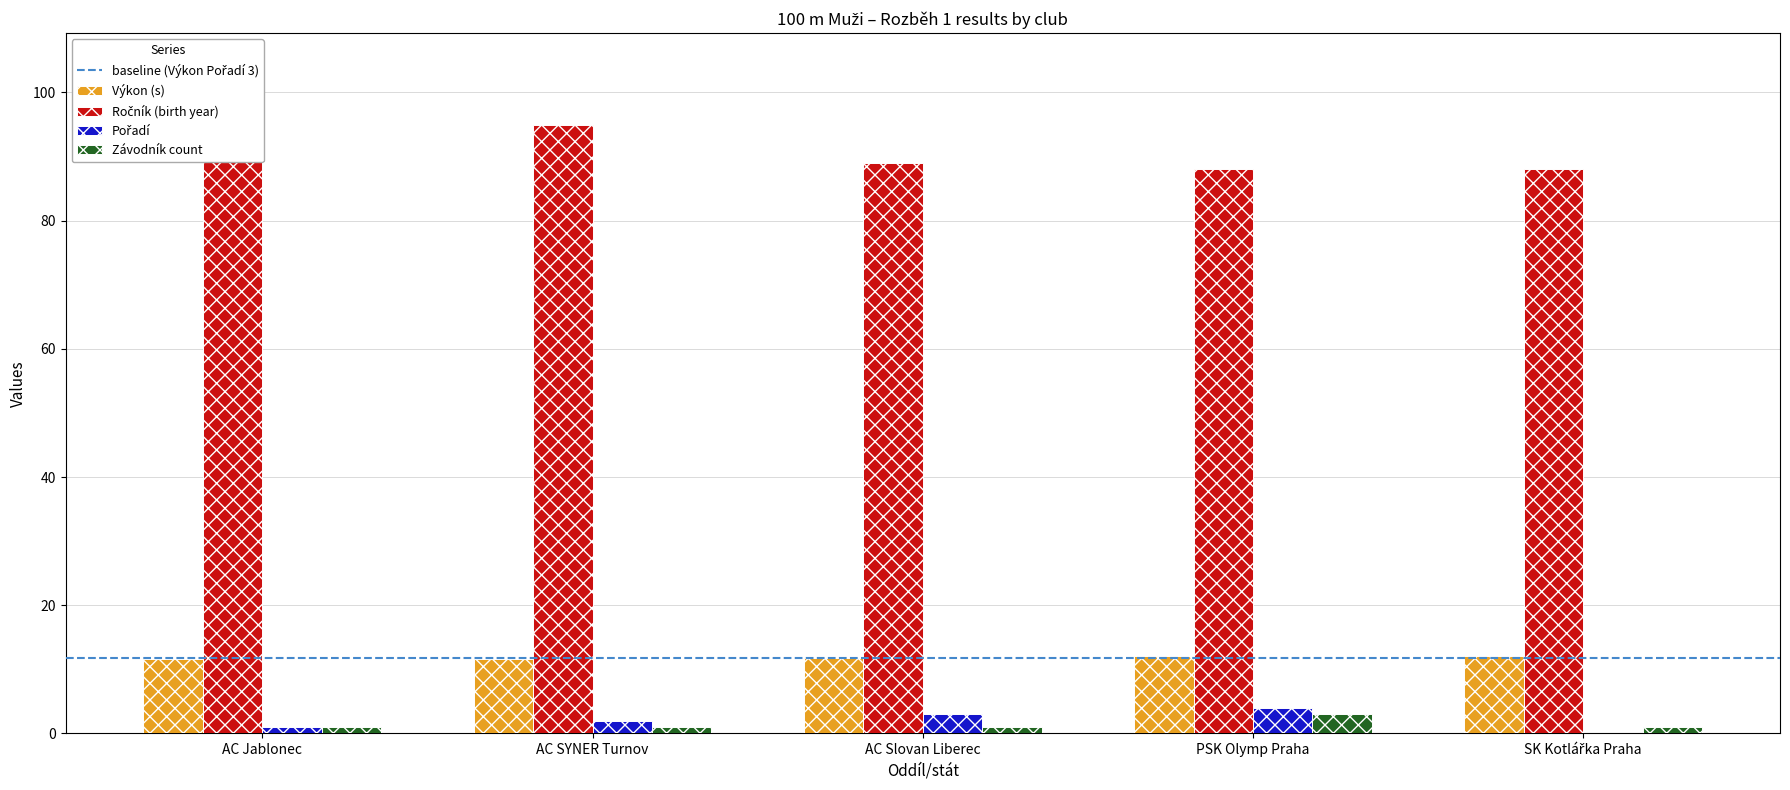

Is it true that Výkon (s) equals 12.1 at PSK Olymp Praha?

True